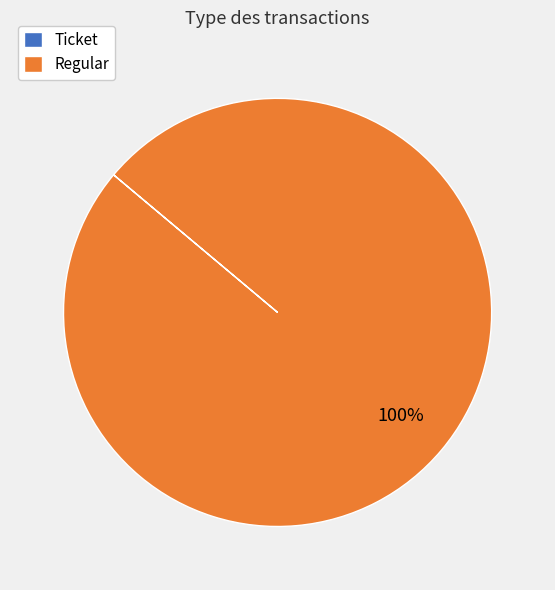

What is the largest slice in the pie chart?

Regular